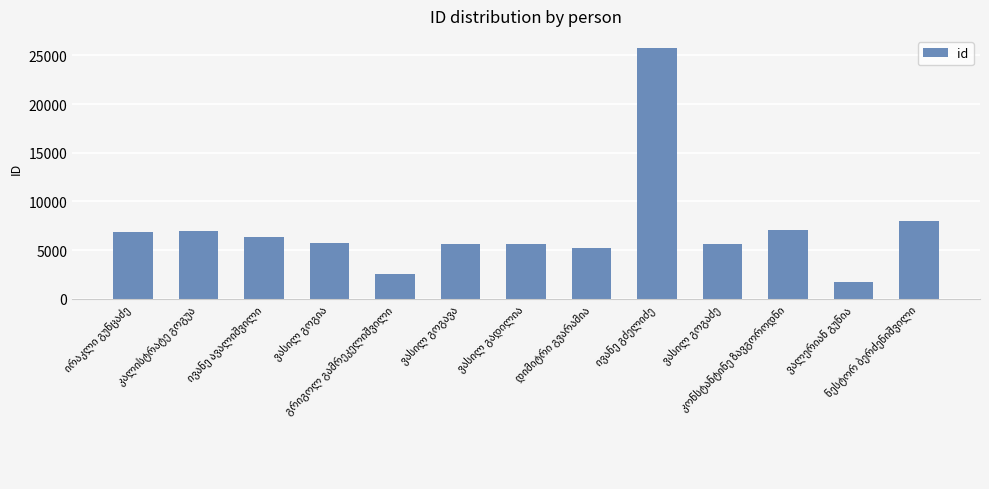

What is the value of the 4th bar from the left?

5722